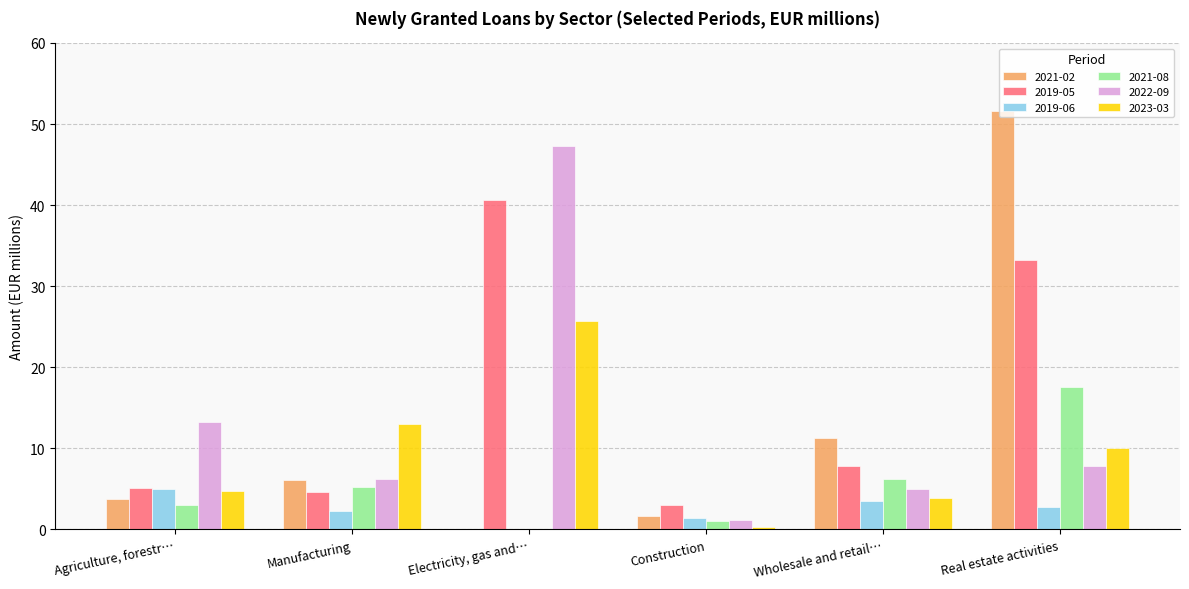

Which category has the highest value in the 2019-05 series?

Electricity, gas and…